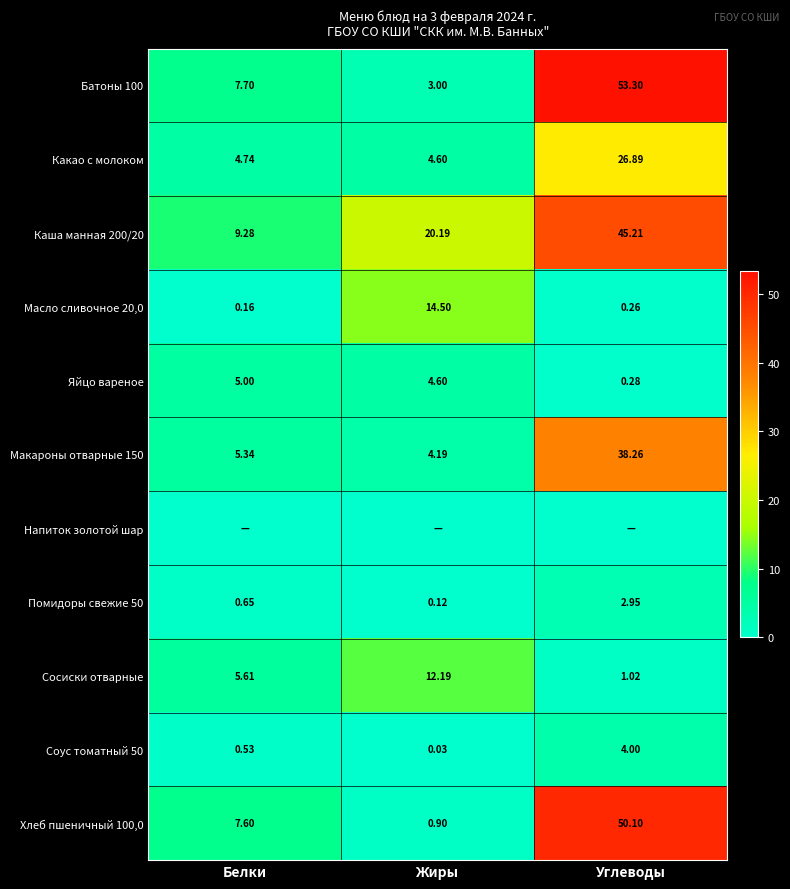

How many data points in Макароны отварные 150 are above 5?

2